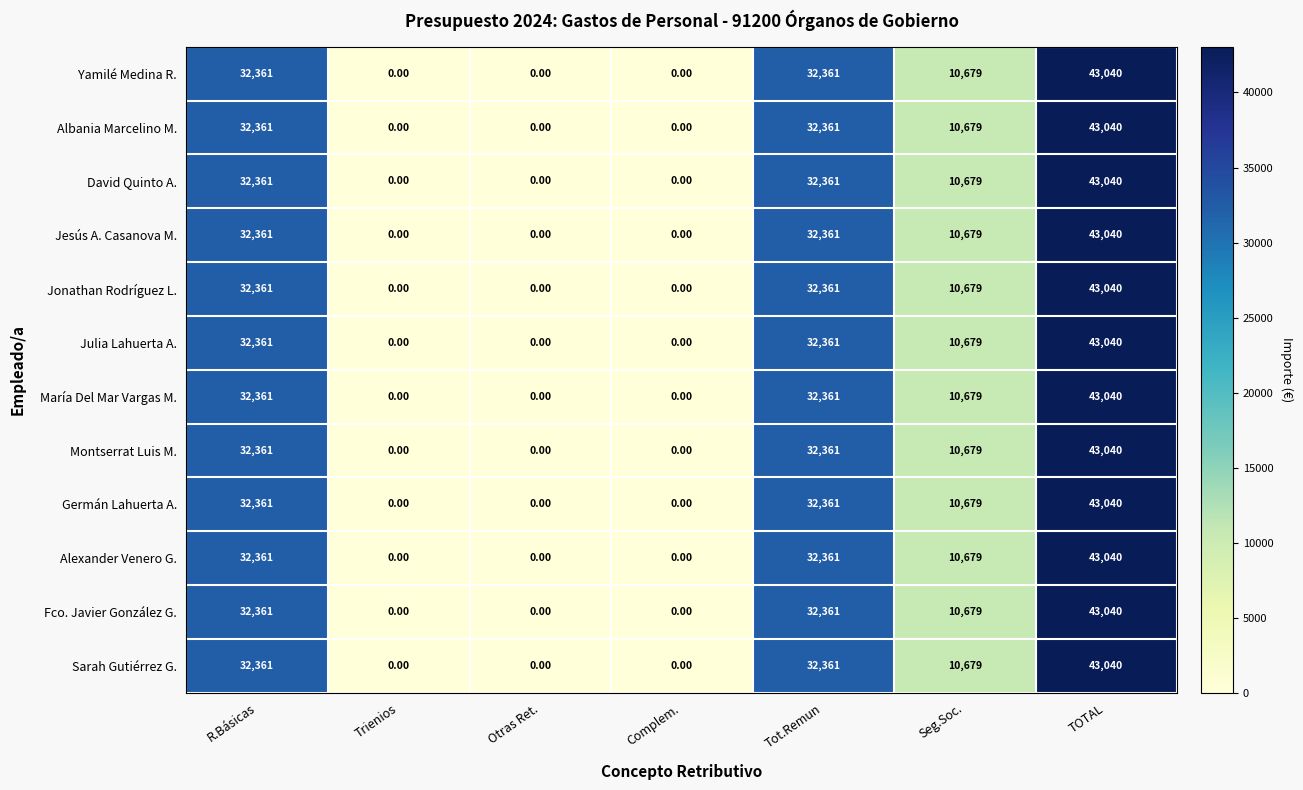

What is the difference between the maximum and minimum values in the Alexander Venero G. series?

43040